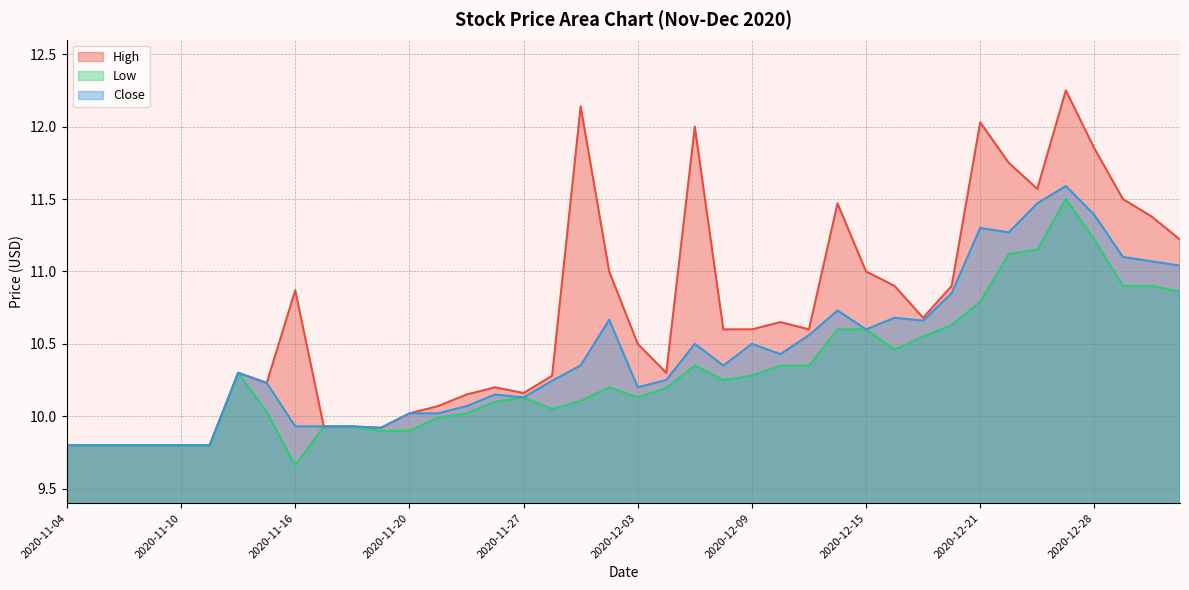

What is the sum of the High values at 2020-11-17 and 2020-12-11?

20.5